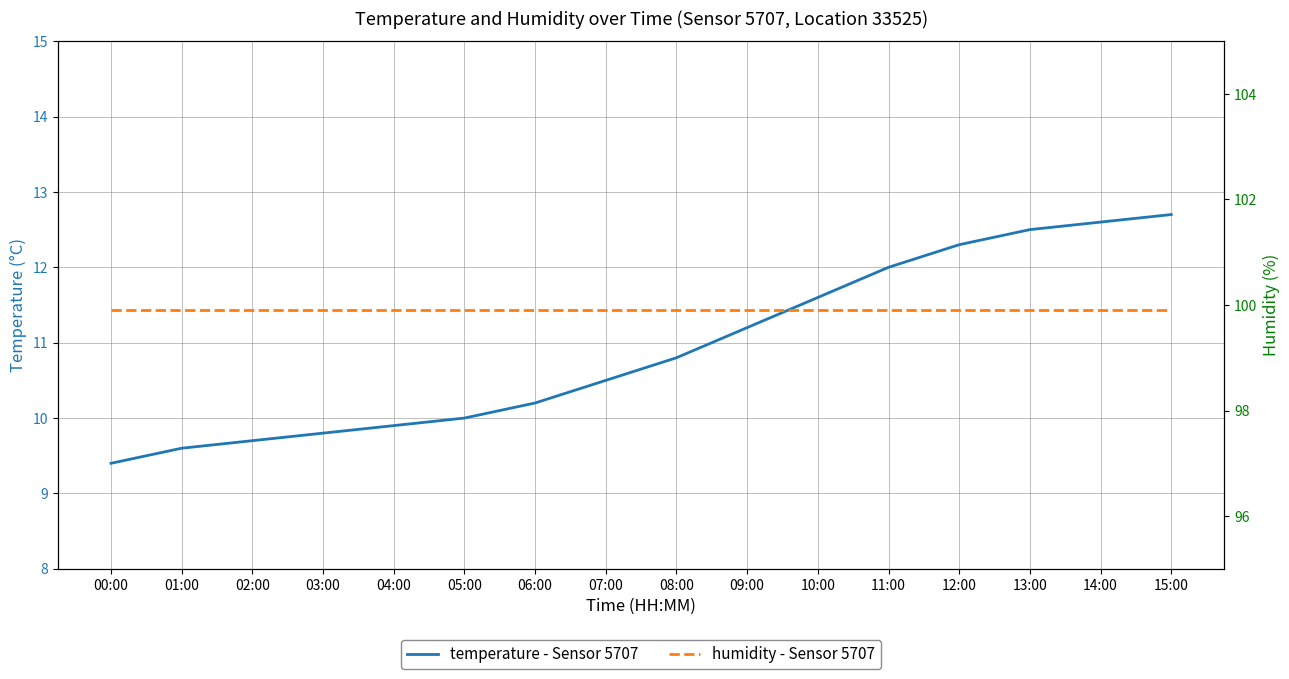

True or false: temperature - Sensor 5707 has a value of 15.9 at 07:00.

False